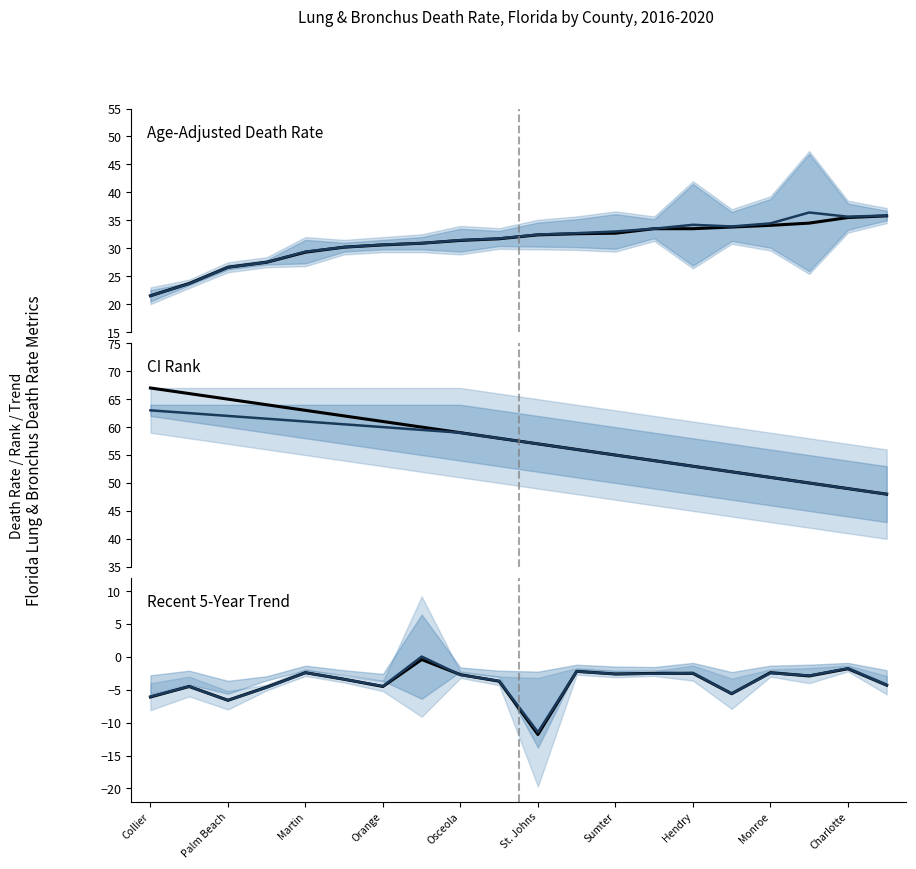

Is this an area chart (filled region under the line)?

No